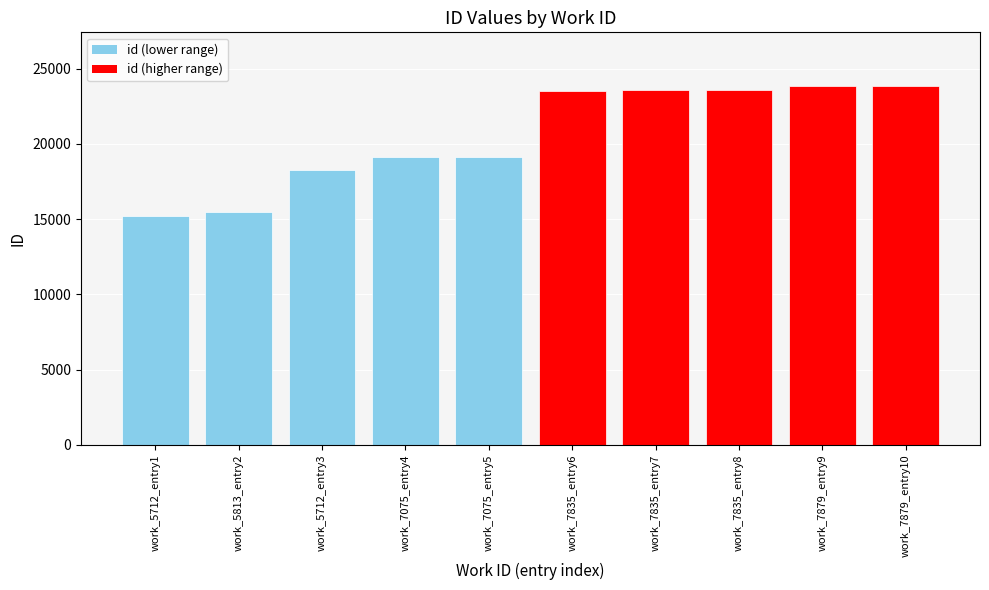

What is the greatest value displayed?

23838